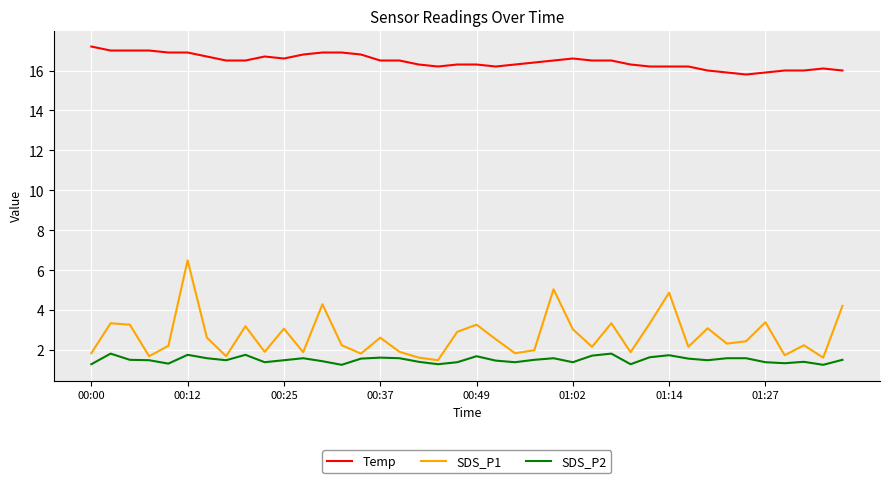

Which series has the largest total across all categories?

Temp